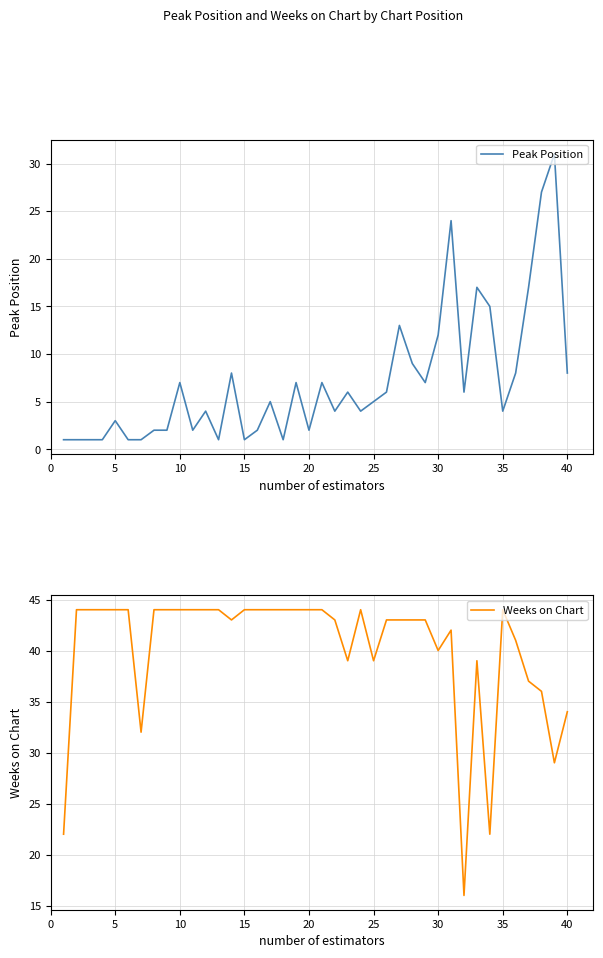

How many intersections are there between Weeks on Chart and Peak Position?

2